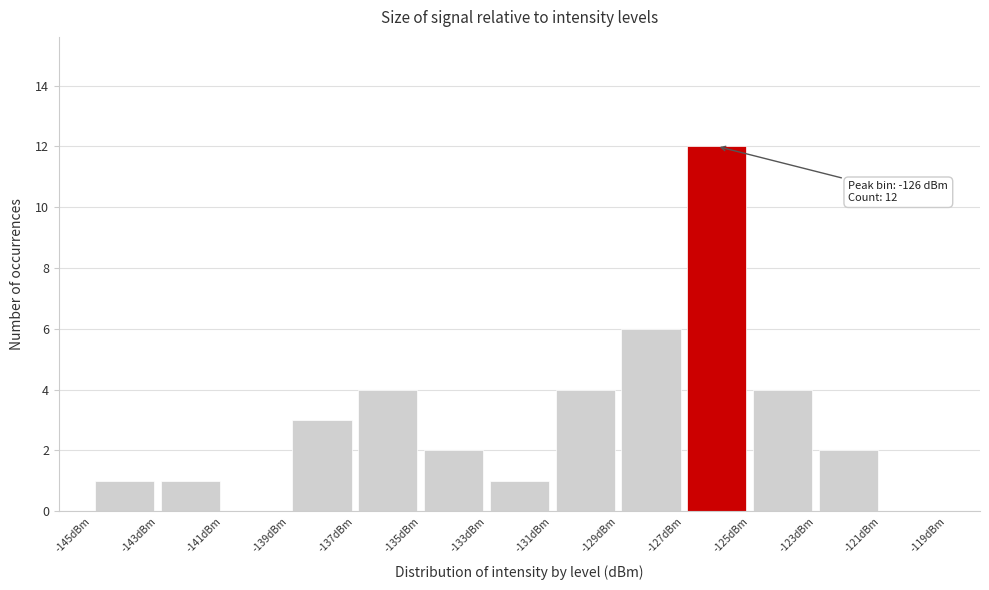

Over which range of the x-axis is the bar tallest?

-127 to -125